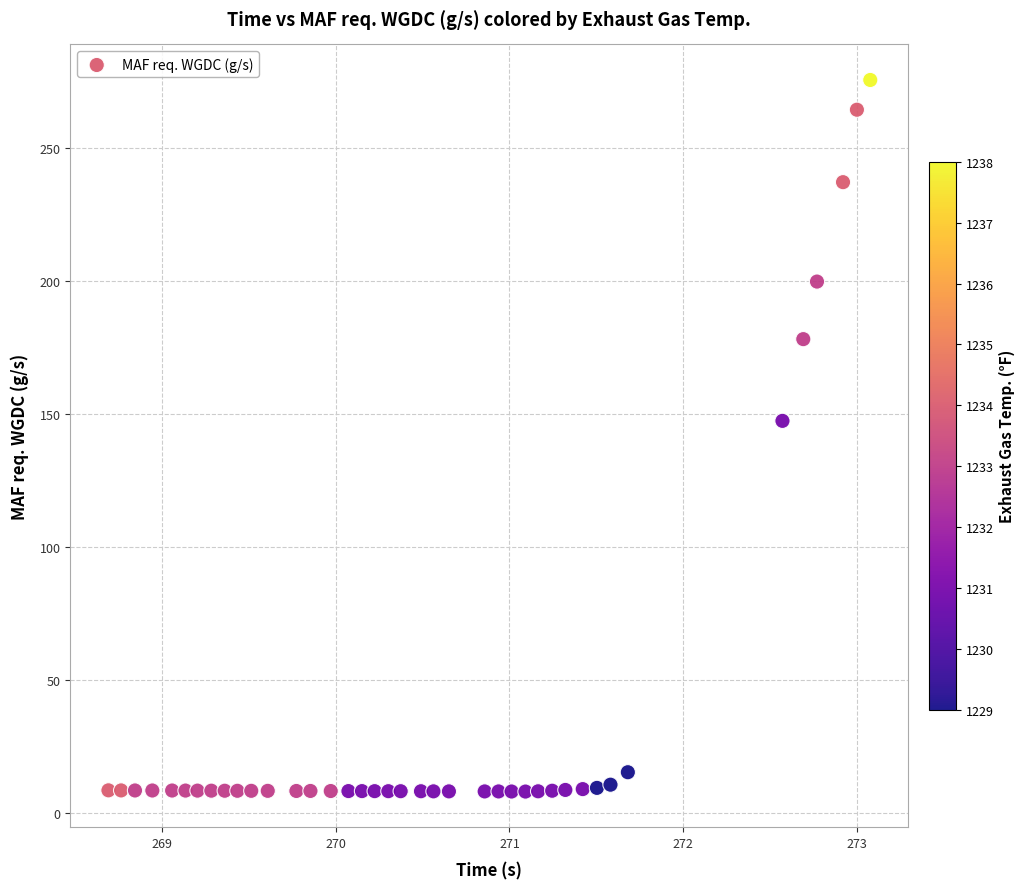

What is the range of Y values (max minus min)?

267.3